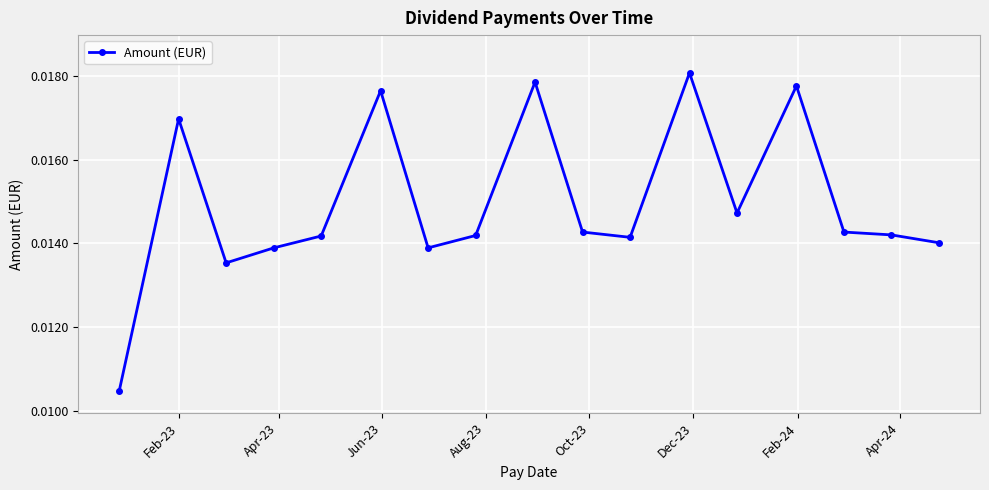

What is the sum of all values?

0.3